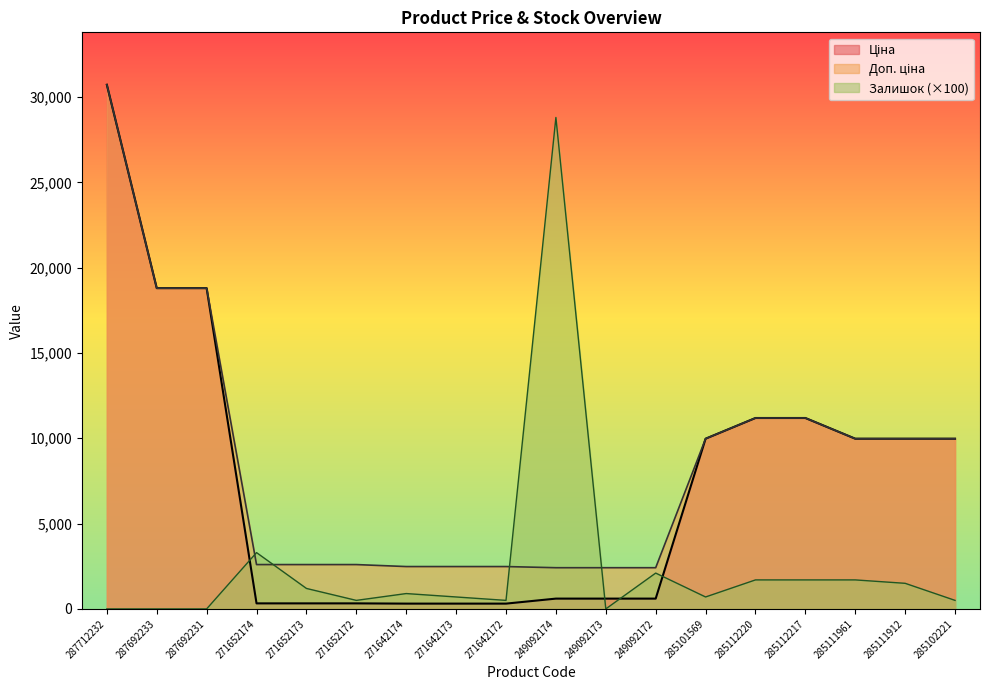

List the labels in order of Доп. ціна value, largest first.

287712232, 287692233, 287692231, 285112220, 285112217, 285101569, 285111961, 285111912, 285102221, 271652174, 271652173, 271652172, 271642174, 271642173, 271642172, 249092174, 249092173, 249092172